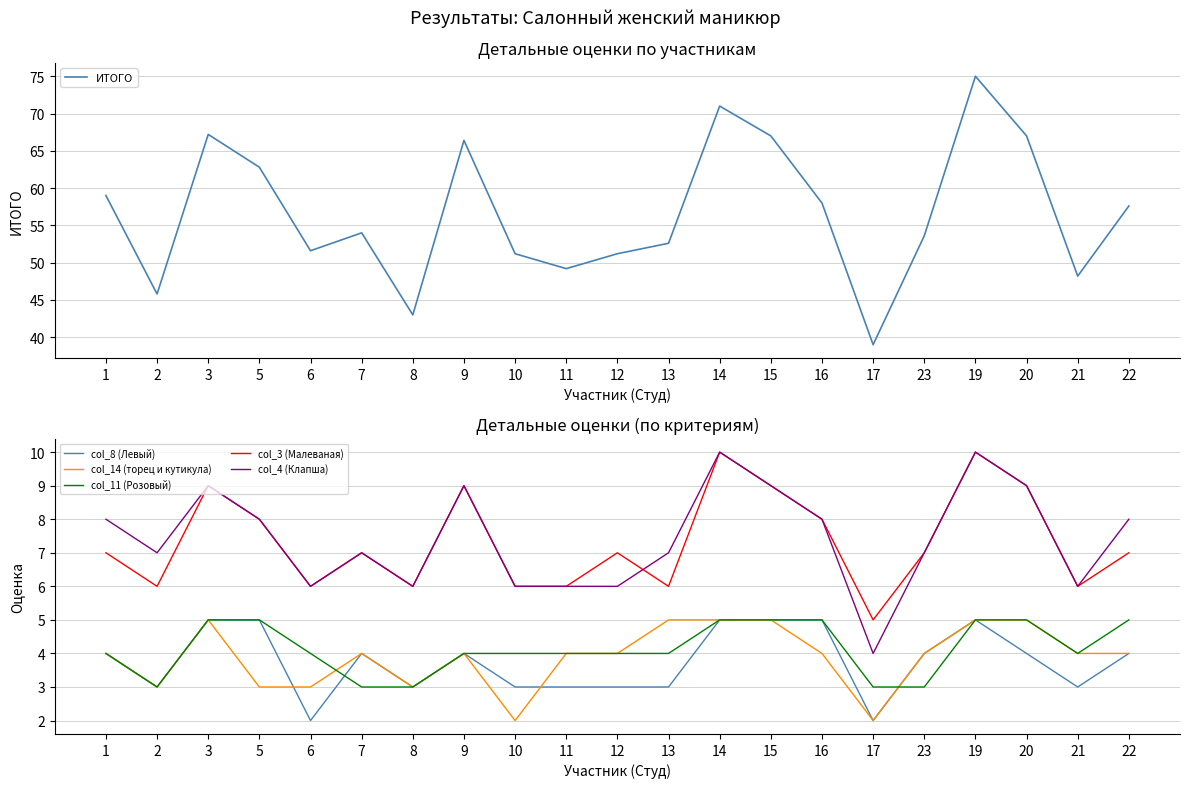

Reading right to left, extract all data points from this chart.

ИТОГО: 57.6	48.2	67.0	75.0	53.6	39.0	58.0	67.0	71.0	52.6	51.2	49.2	51.2	66.4	43.0	54.0	51.6	62.8	67.2	45.8	59.0
col_8 (Левый): 4.0	3.0	4.0	5.0	4.0	2.0	5.0	5.0	5.0	3.0	3.0	3.0	3.0	4.0	3.0	4.0	2.0	5.0	5.0	3.0	4.0
col_14 (торец и кутикула): 4.0	4.0	5.0	5.0	4.0	2.0	4.0	5.0	5.0	5.0	4.0	4.0	2.0	4.0	3.0	4.0	3.0	3.0	5.0	3.0	4.0
col_11 (Розовый): 5.0	4.0	5.0	5.0	3.0	3.0	5.0	5.0	5.0	4.0	4.0	4.0	4.0	4.0	3.0	3.0	4.0	5.0	5.0	3.0	4.0
col_3 (Малеваная): 7.0	6.0	9.0	10.0	7.0	5.0	8.0	9.0	10.0	6.0	7.0	6.0	6.0	9.0	6.0	7.0	6.0	8.0	9.0	6.0	7.0
col_4 (Клапша): 8.0	6.0	9.0	10.0	7.0	4.0	8.0	9.0	10.0	7.0	6.0	6.0	6.0	9.0	6.0	7.0	6.0	8.0	9.0	7.0	8.0